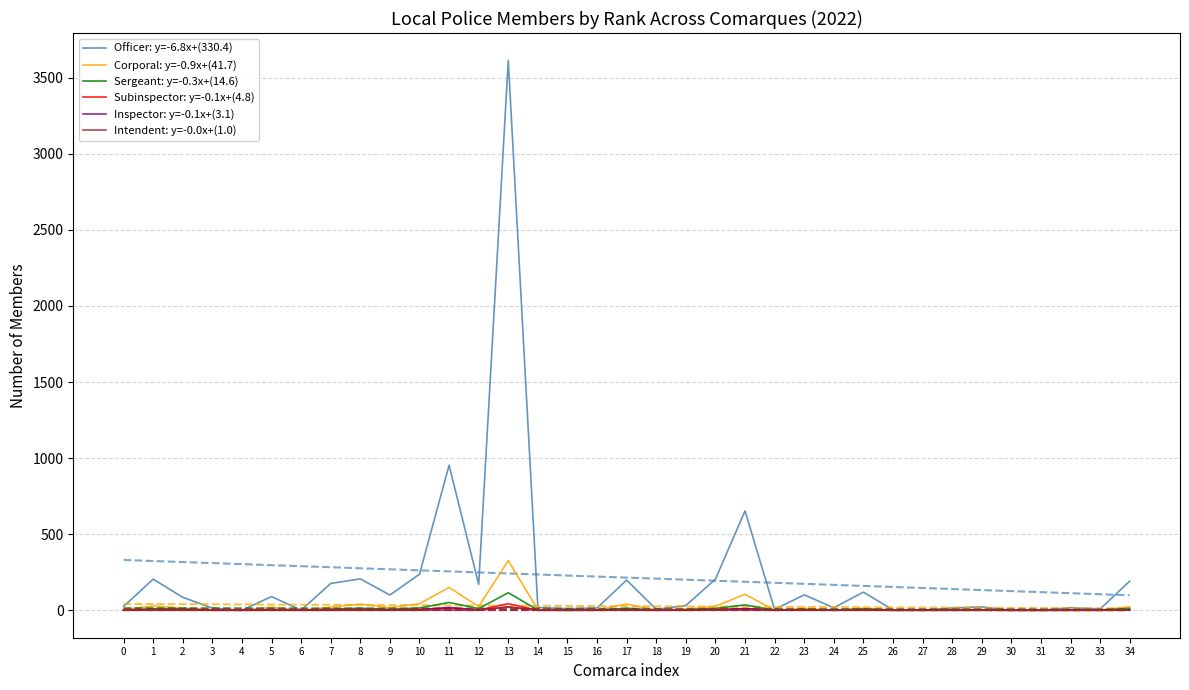

True or false: Inspector has a value of 4 at 17.

True